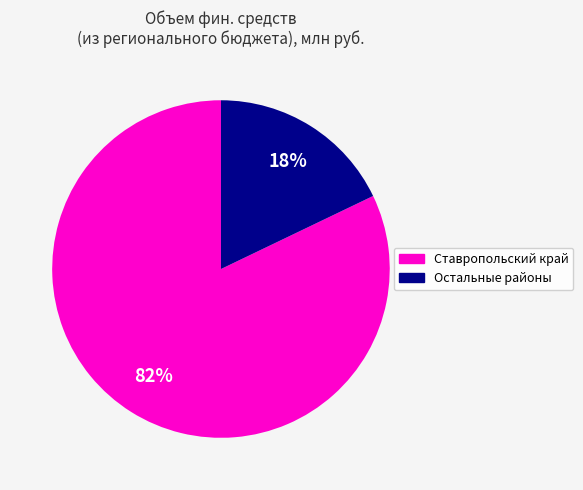

Does any single category account for the majority?

Yes